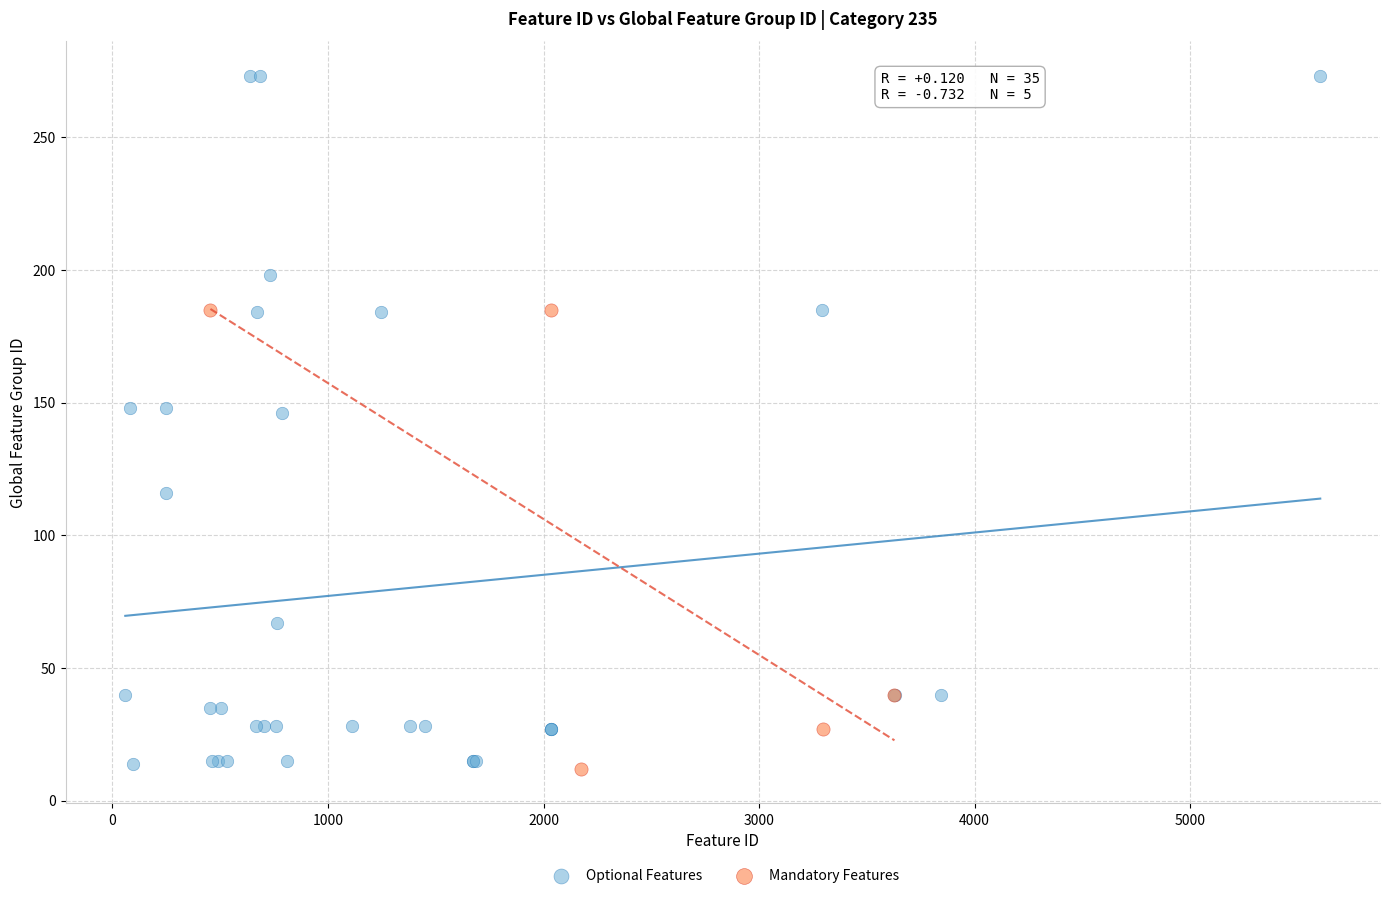

Which series has the widest spread of Y values?

Optional Features